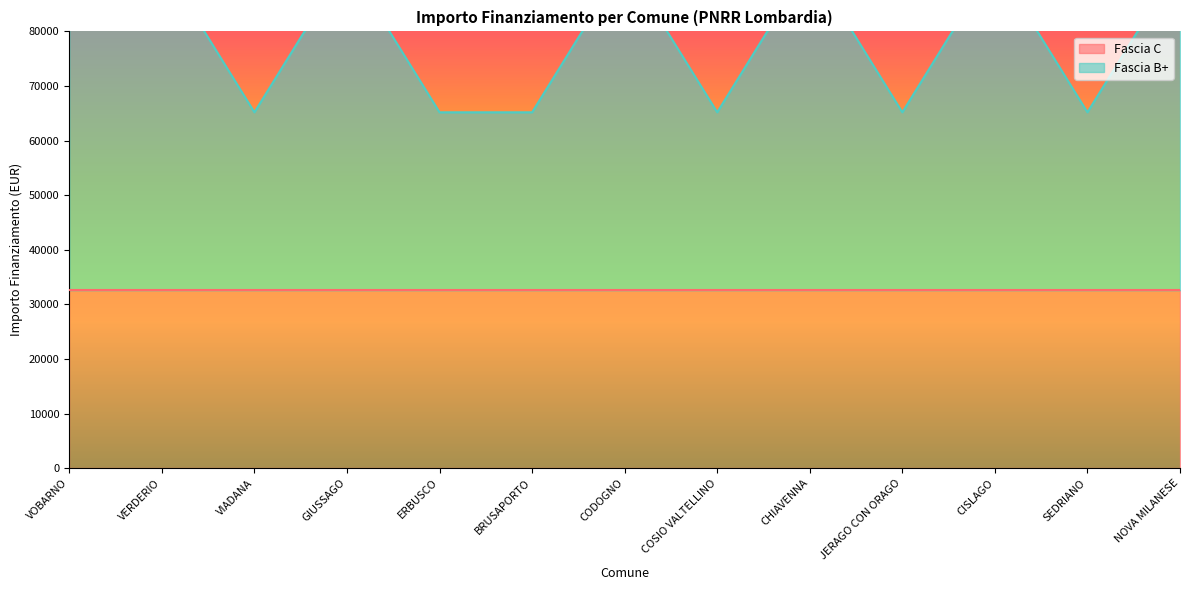

Is it true that the value at CISLAGO is 131158?

False